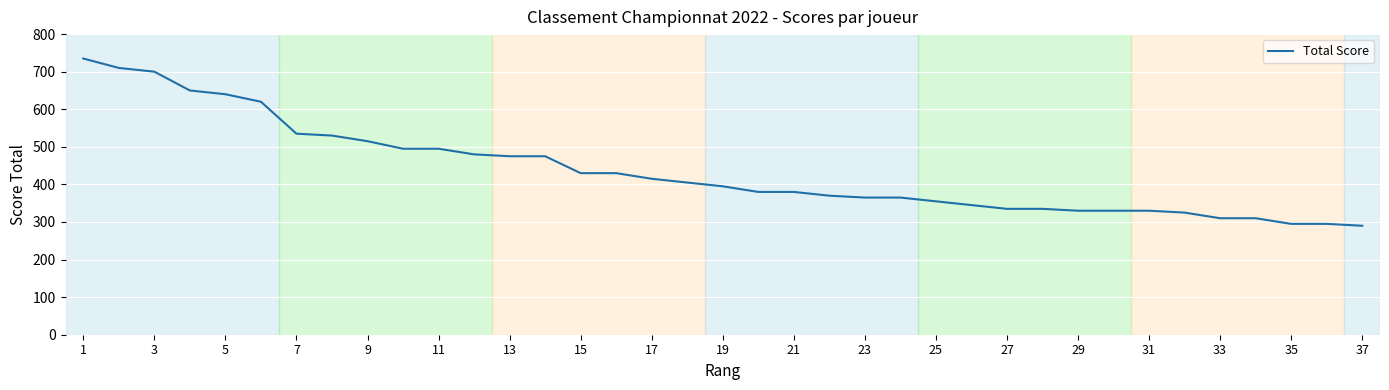

What is the minimum value shown in the chart?

290